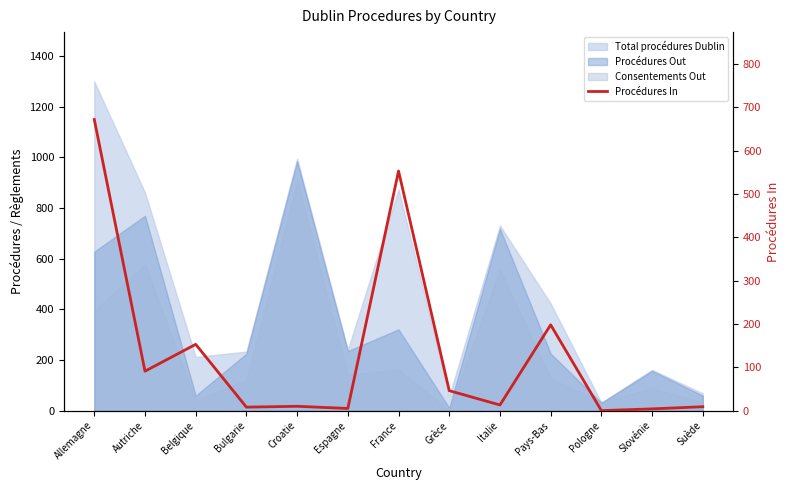

What is the difference between the second highest and second lowest values?

549